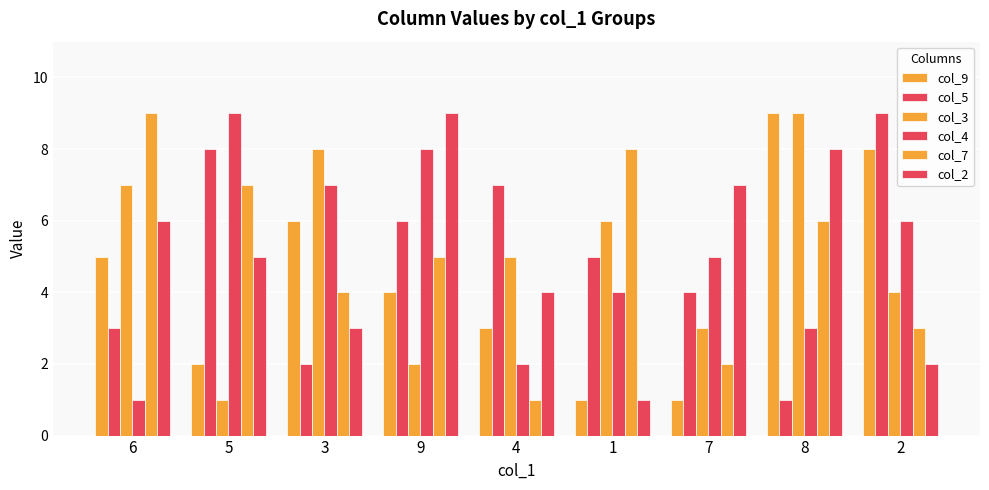

Where is col_3 nearest to the value 5?

4